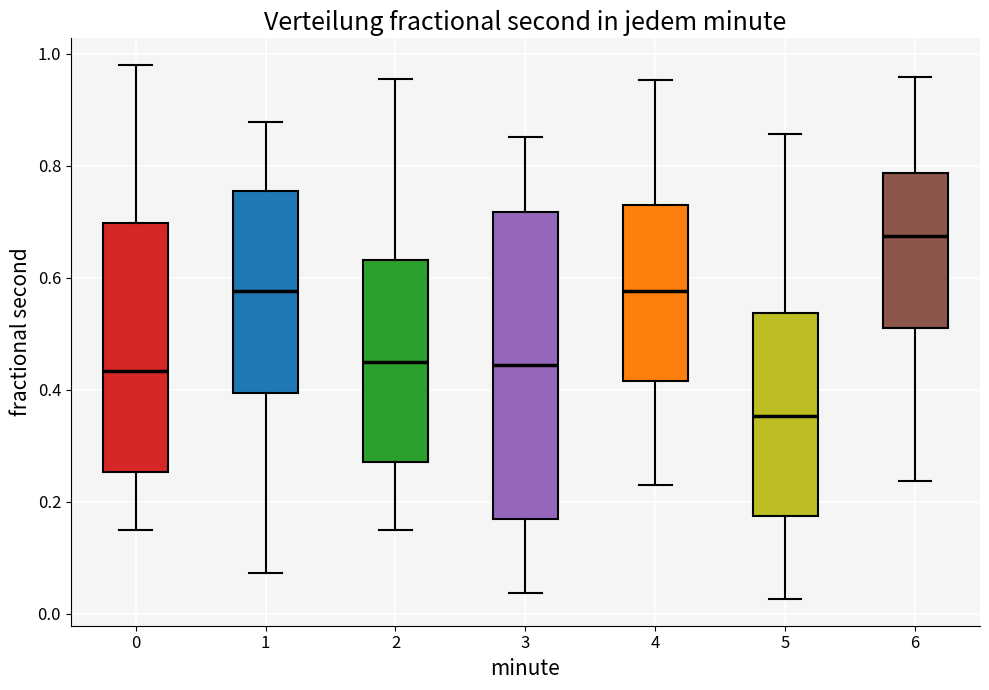

Comparing the boxes themselves (not the whiskers), which one is the tallest?

3